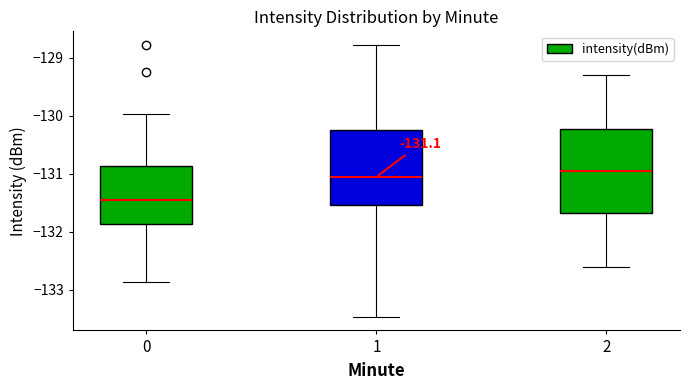

Which box is the tallest, from its lower edge to its upper edge?

2